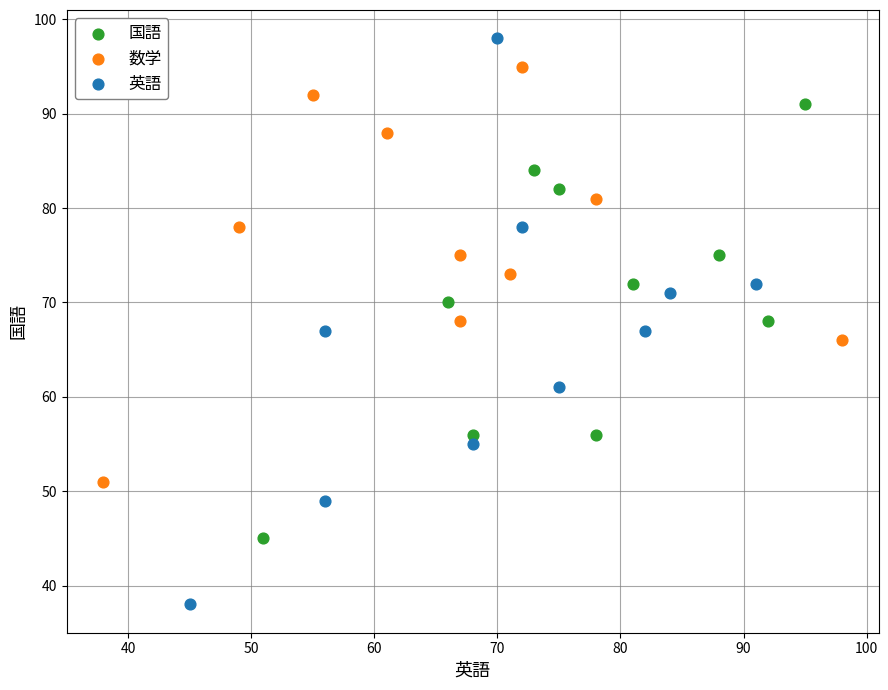

Which series contains the highest Y value?

英語